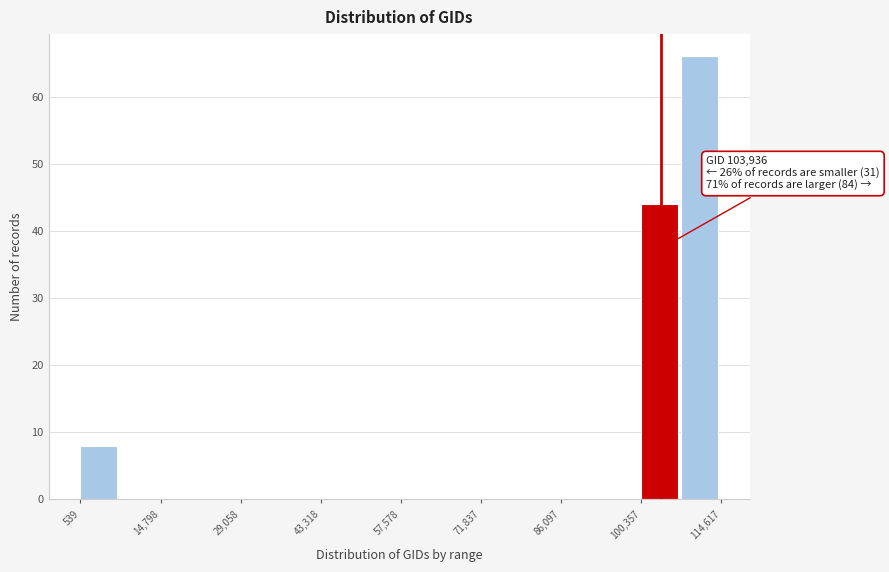

Read against the x-axis, roughly where is the centre of the tallest bar?

110000